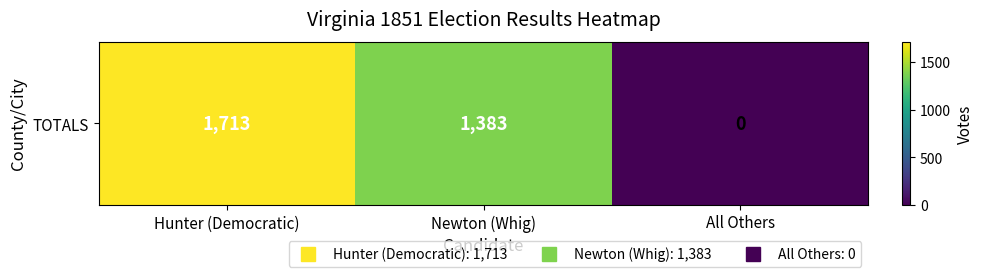

List the labels in order of value, smallest first.

All Others, Newton (Whig), Hunter (Democratic)